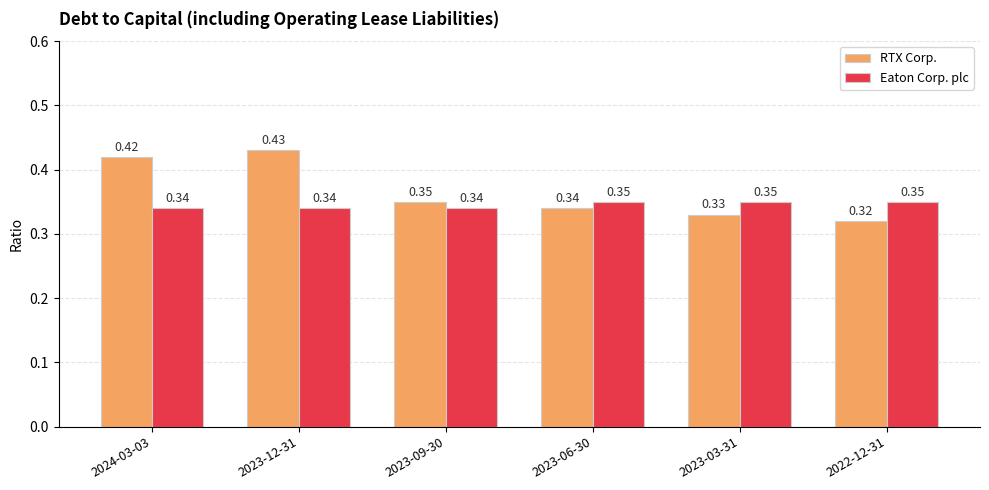

What is the sum of the RTX Corp. values at 2023-03-31 and 2023-06-30?

0.7